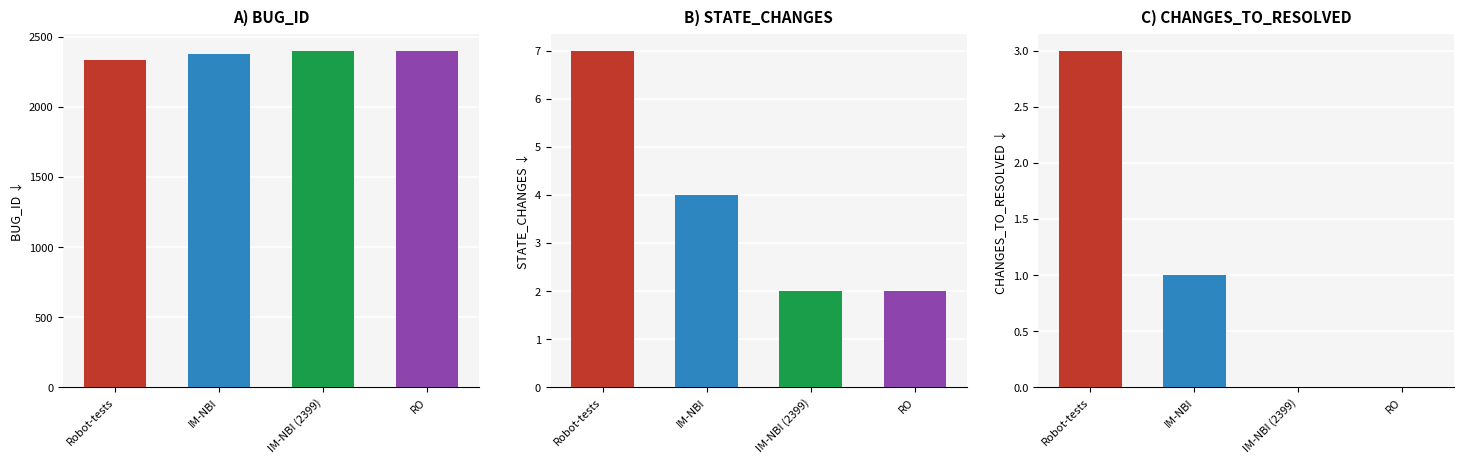

What is the label of the 2nd bar from the right?

IM-NBI (2399)